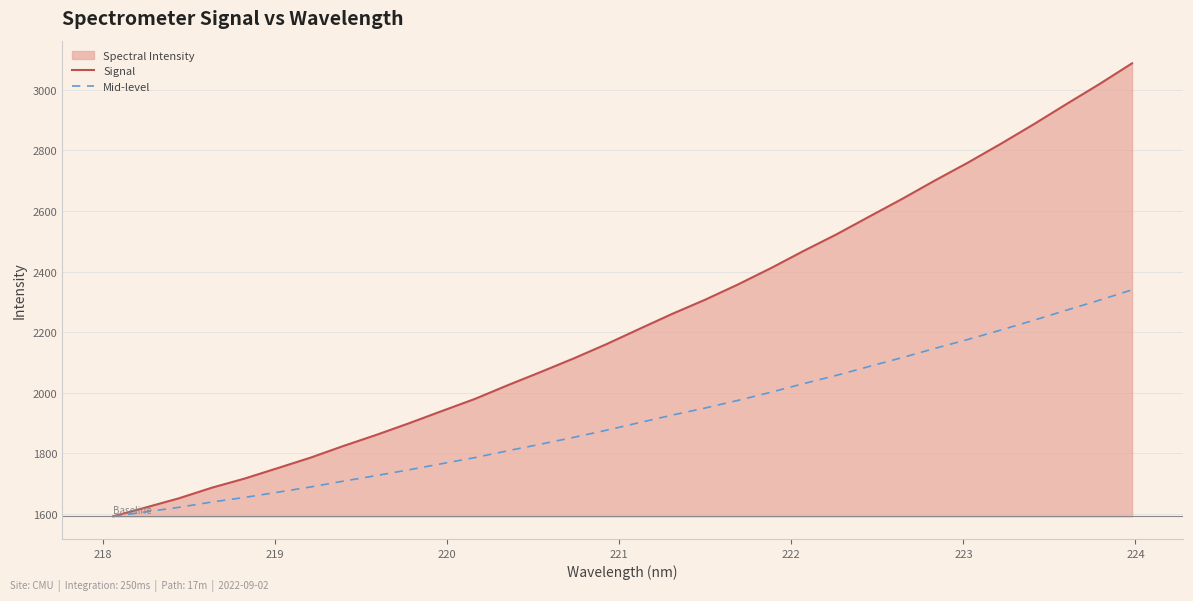

Which series has the widest spread of values?

Signal